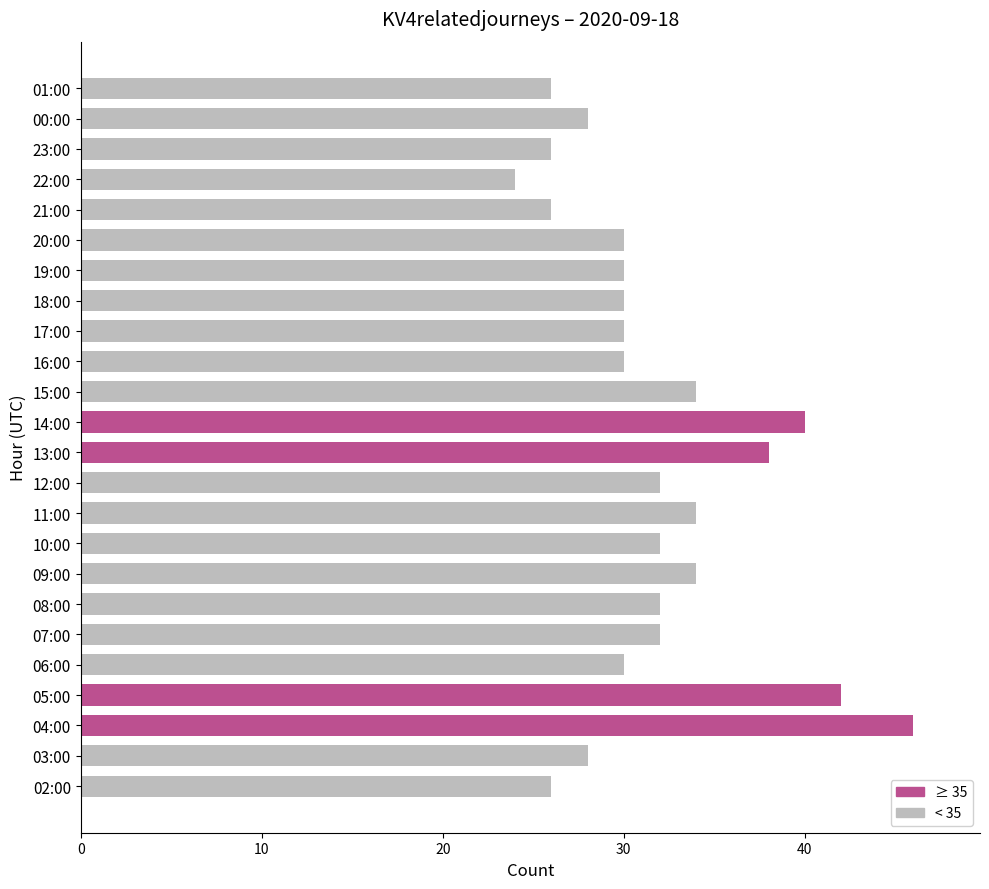

What is the approximate value at 19:00?

30